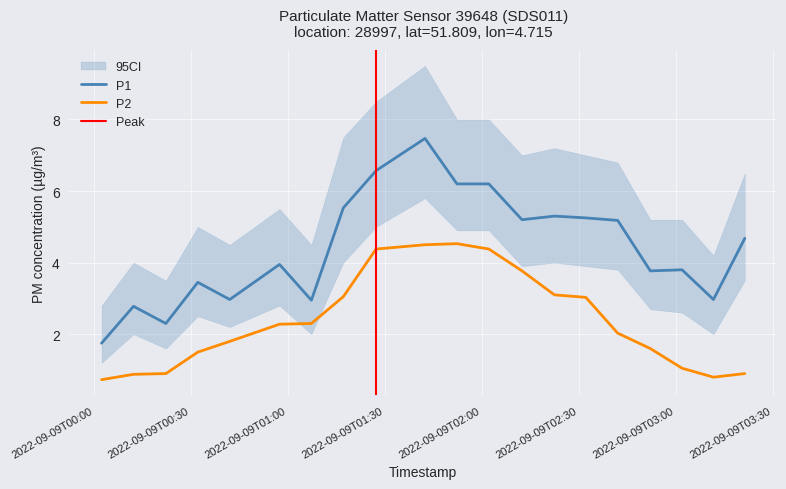

True or false: P2 and P1 cross at least once.

False